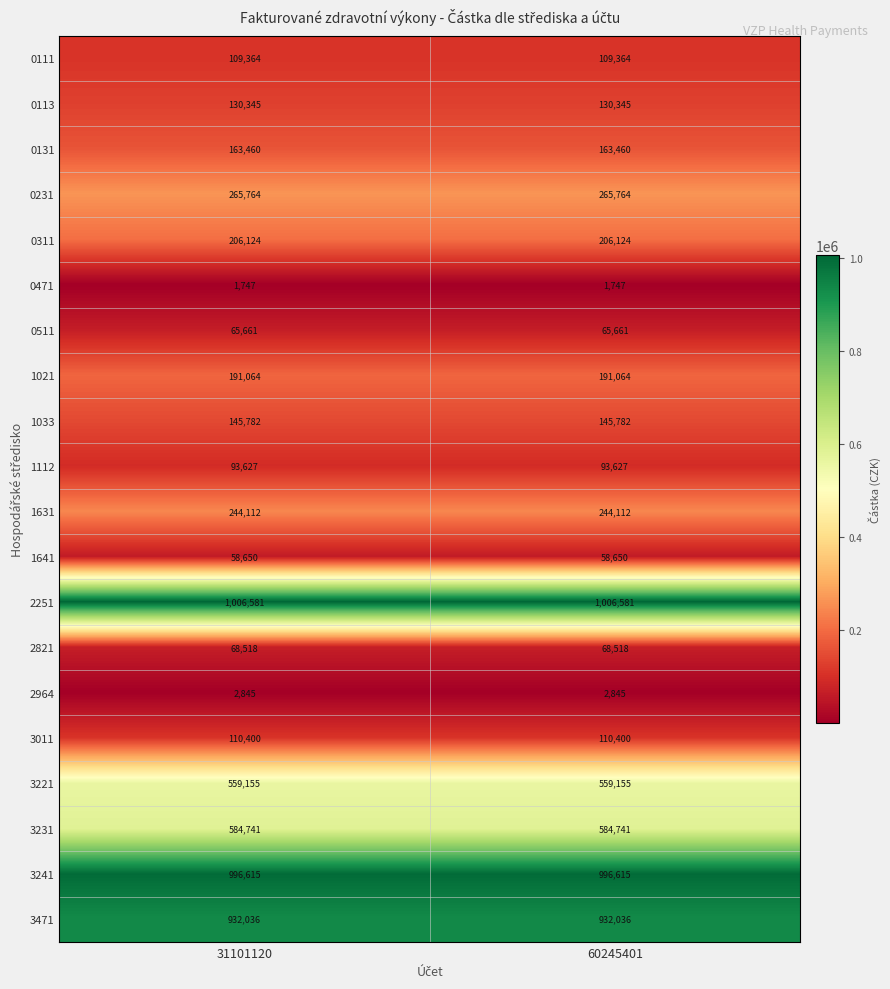

Count the number of categories in the chart.

2